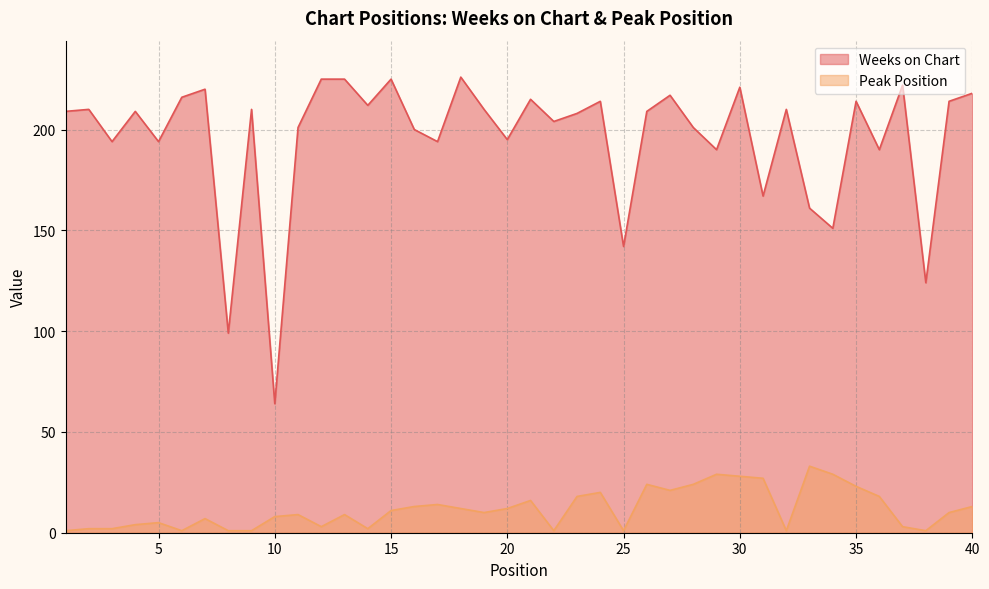

Count the number of data series in this chart.

2